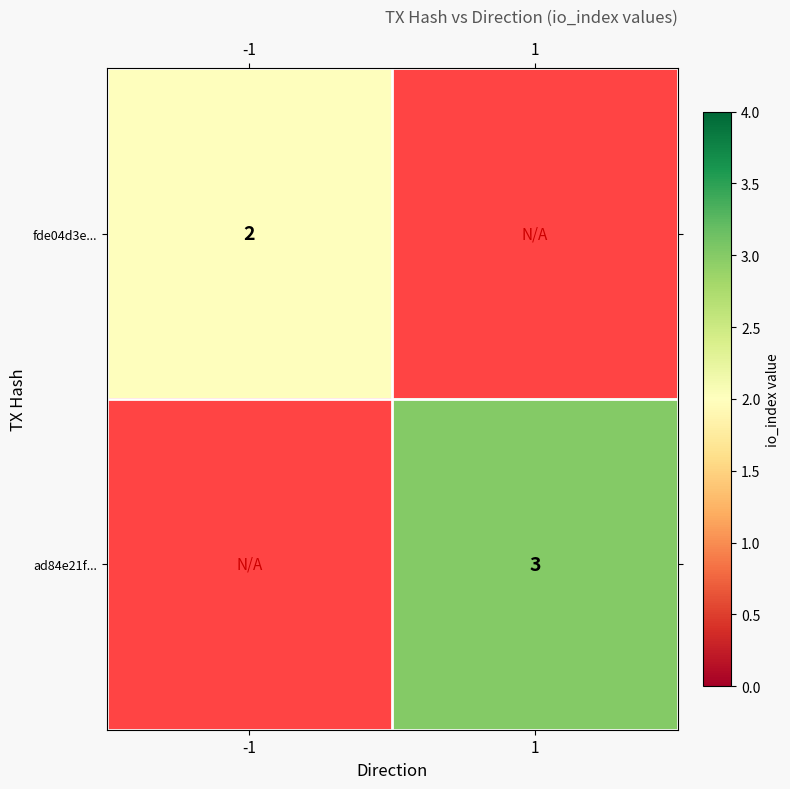

Is it true that ad84e21f... equals 4 at 1?

False